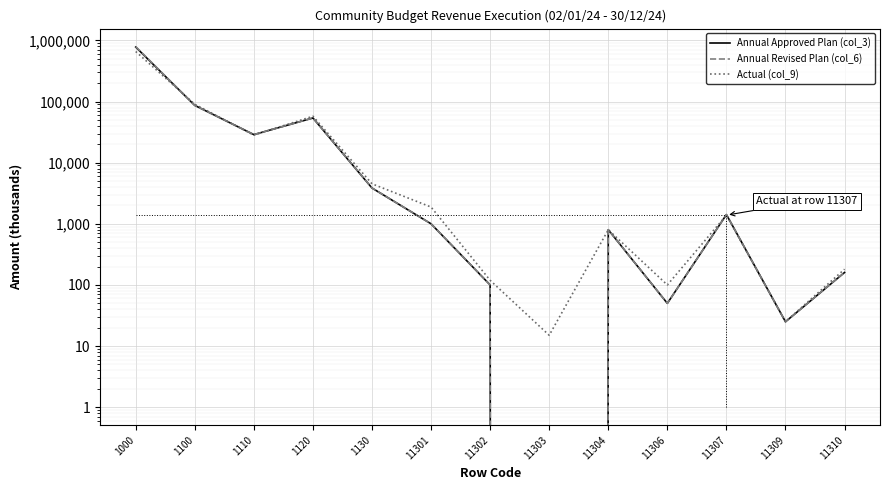

At which label does Annual Revised Plan (col_6) first exceed 1000?

1000